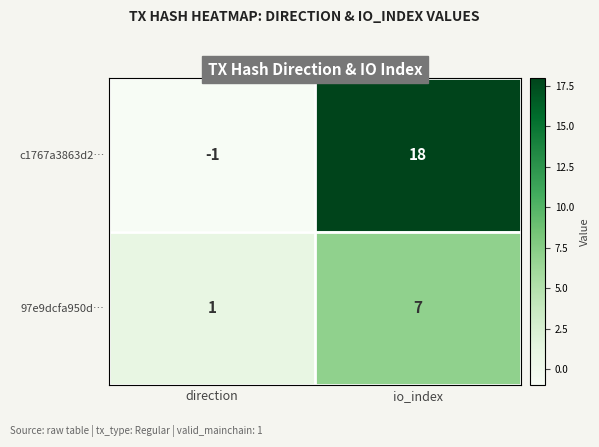

What is the sum of all c1767a3863d2… values?

17